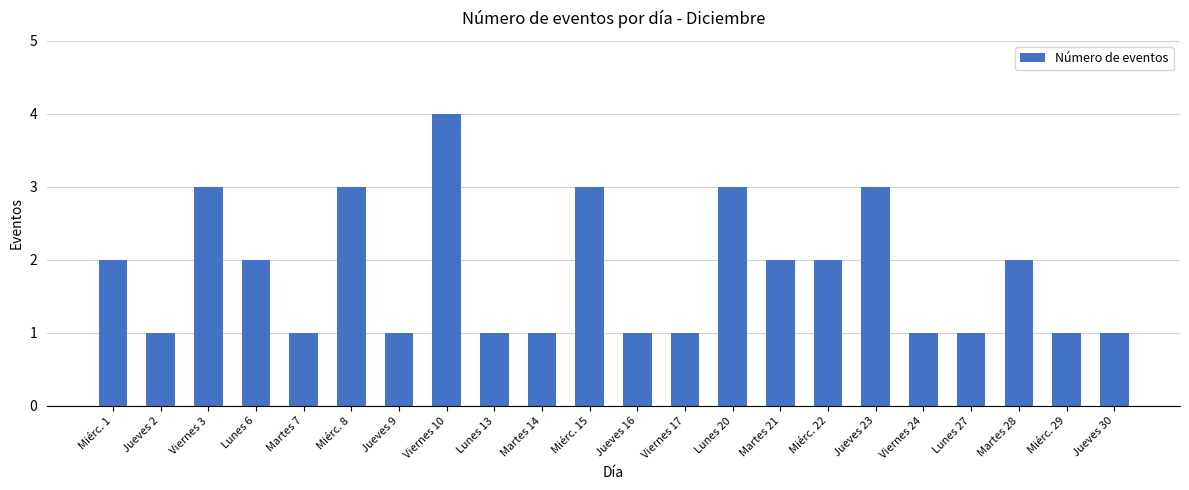

Read the value at Jueves 23.

3